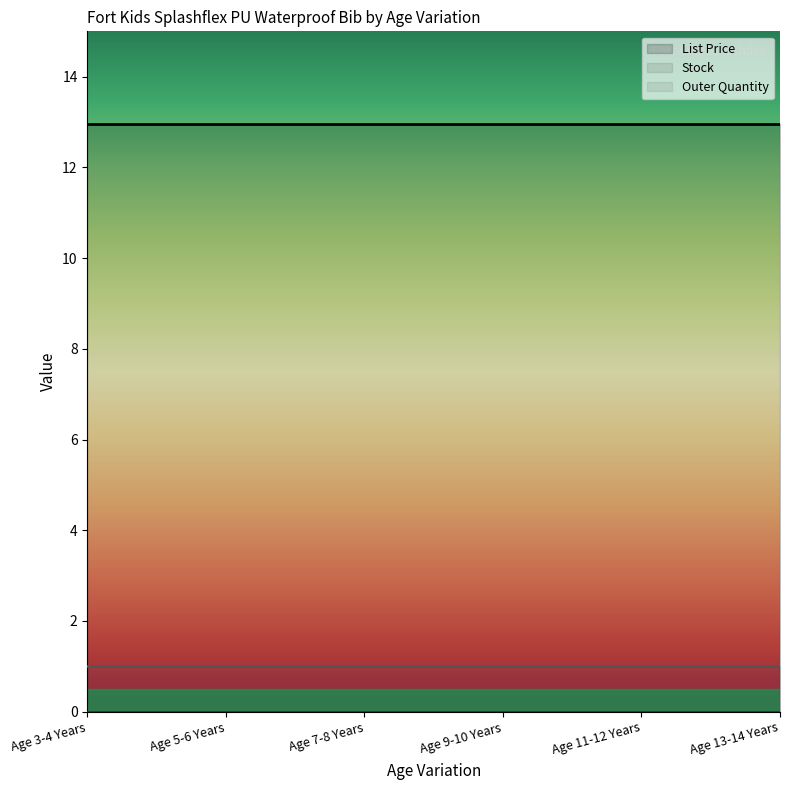

How many data points does each series have?

6